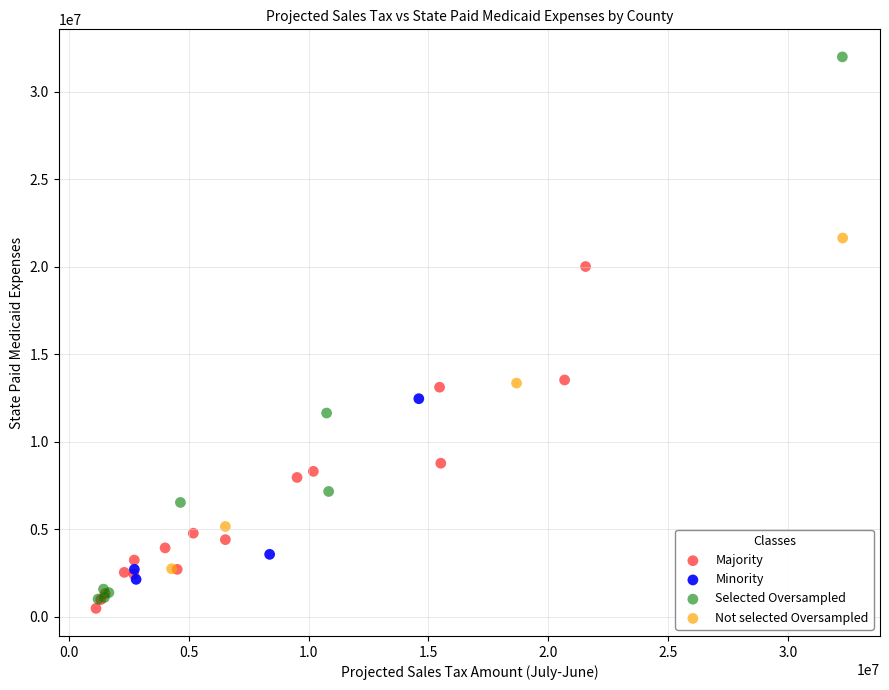

Which series contains the lowest Y value?

Majority